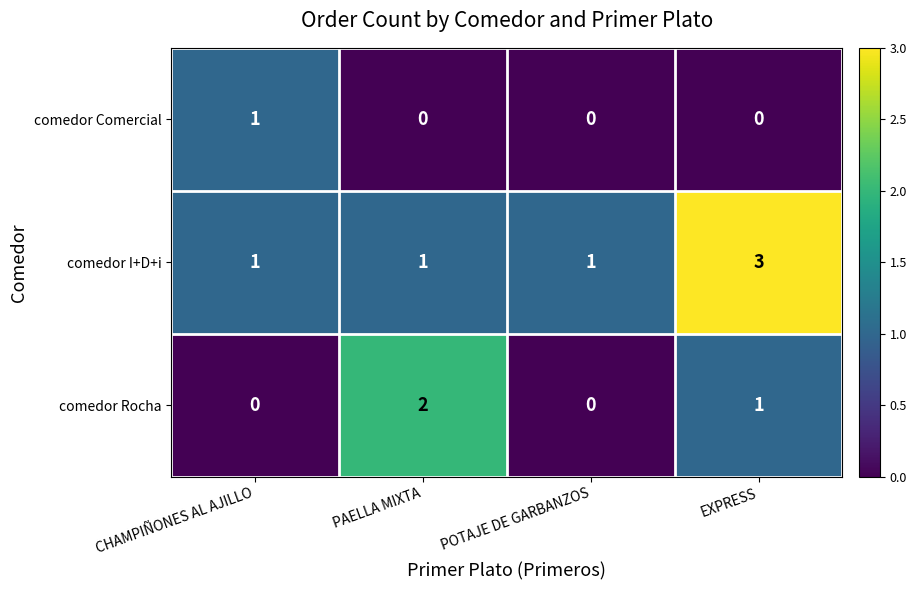

At which category is the sum across all series the highest?

EXPRESS